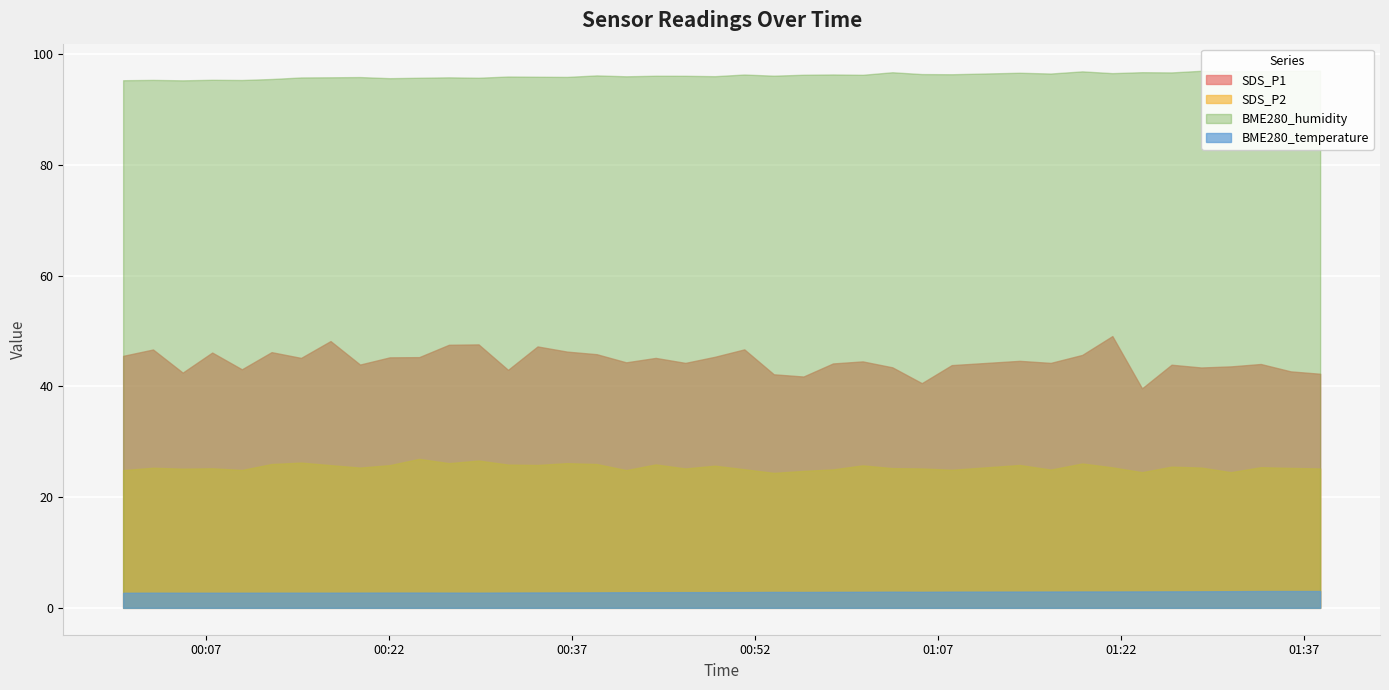

What is the maximum value shown in the chart?

97.0